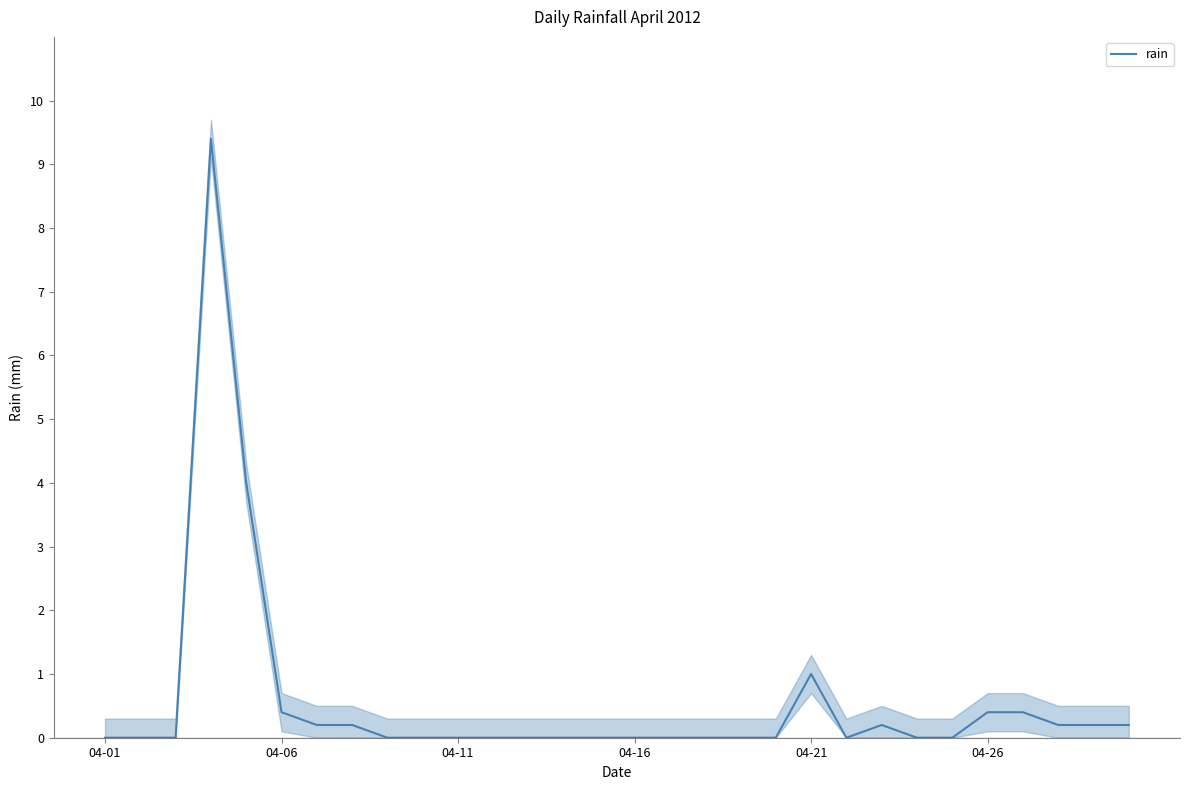

True or false: rain has a value of 0.4 at 04-26.

True